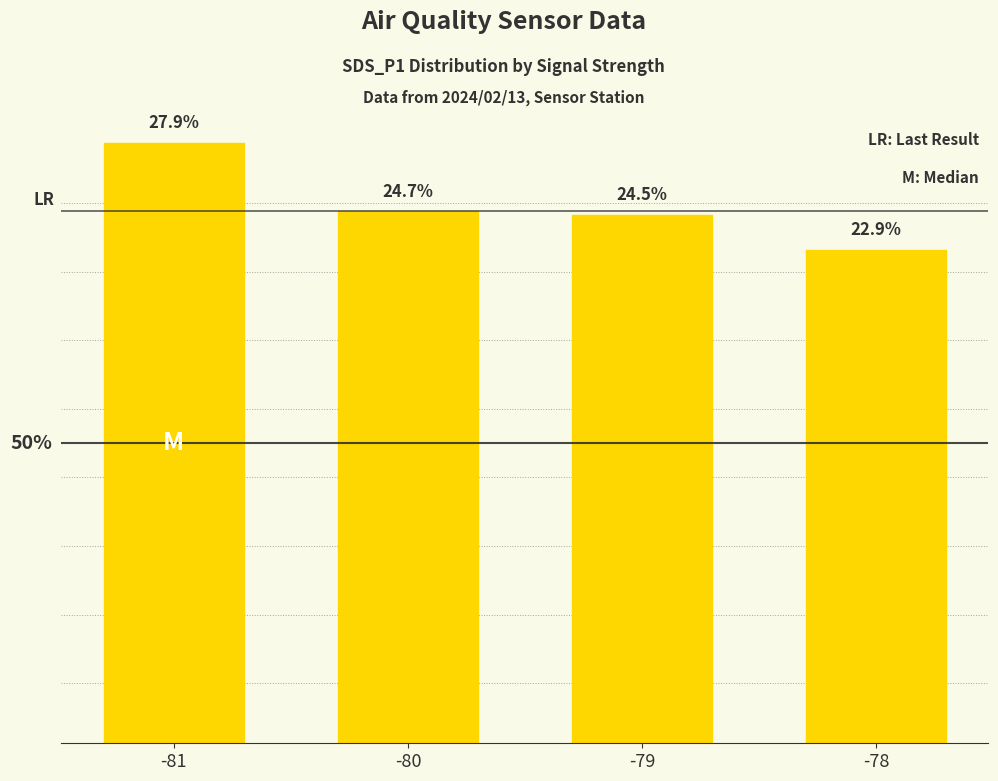

Rank the categories by value from highest to lowest.

-81, -80, -79, -78